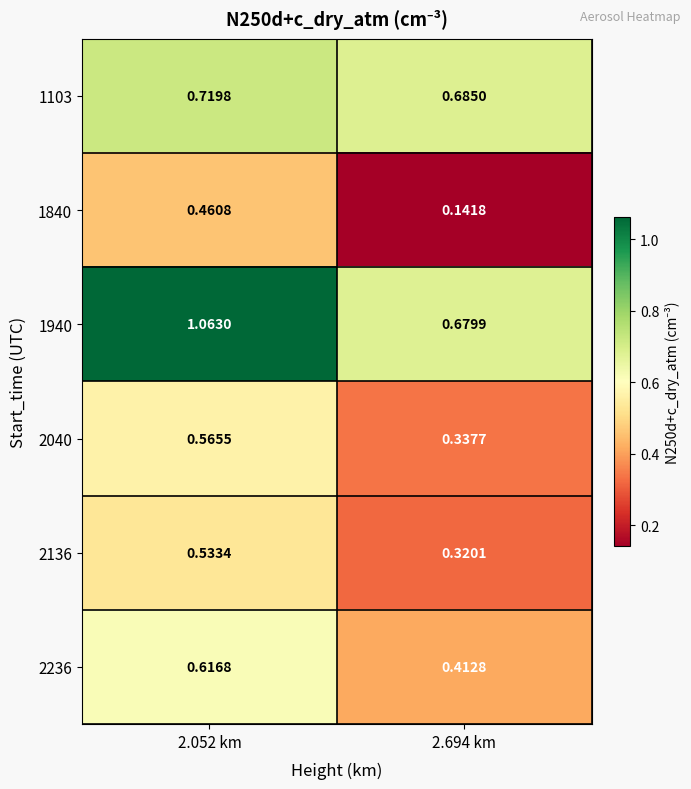

Is the value of 1840 at 2.694 km greater than the value of 2236 at 2.052 km?

No